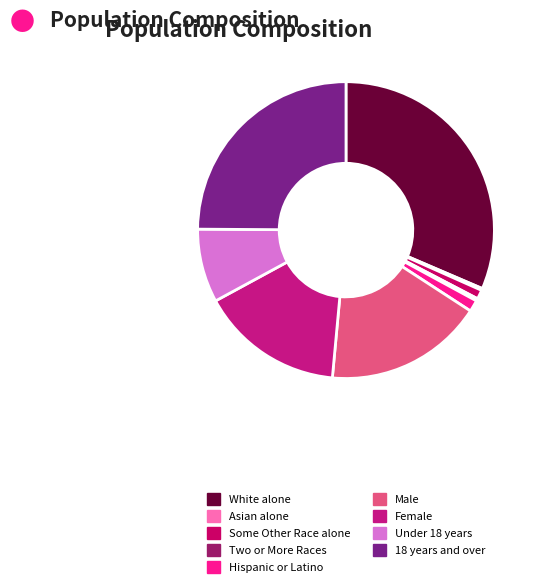

How many segments does this pie chart have?

9